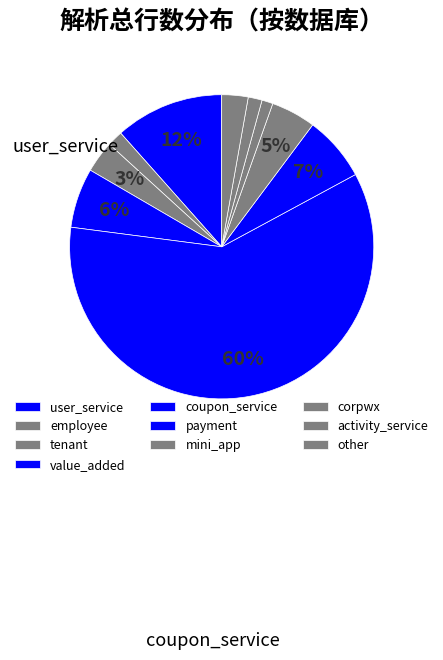

What is the smallest slice in the pie chart?

tenant(4)